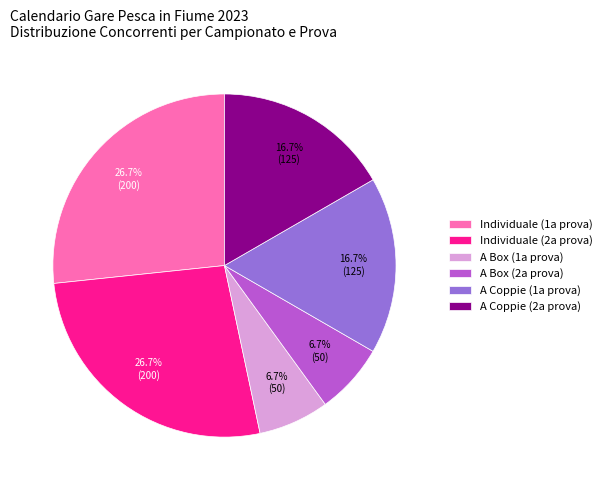

How many slices are in this pie chart?

6